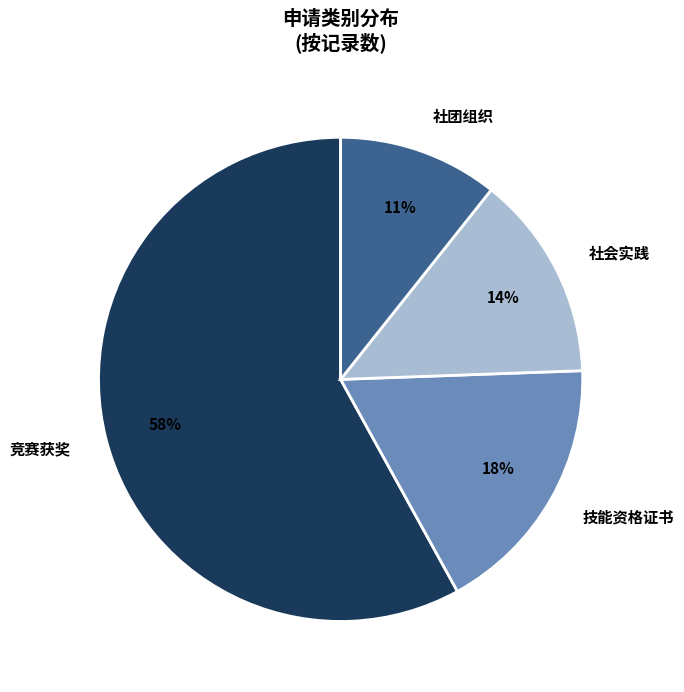

Is 竞赛获奖 the majority of the pie?

Yes